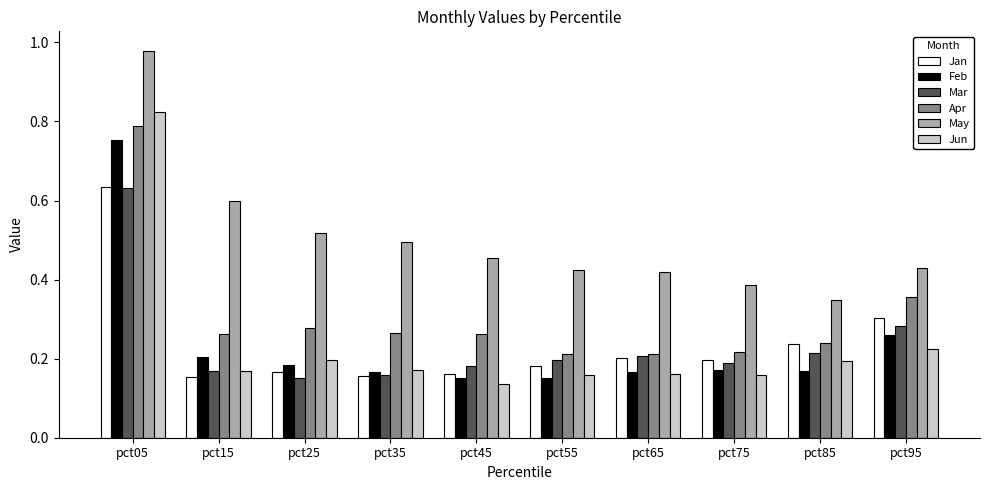

Count the Feb values in the range 0 to 1.

10